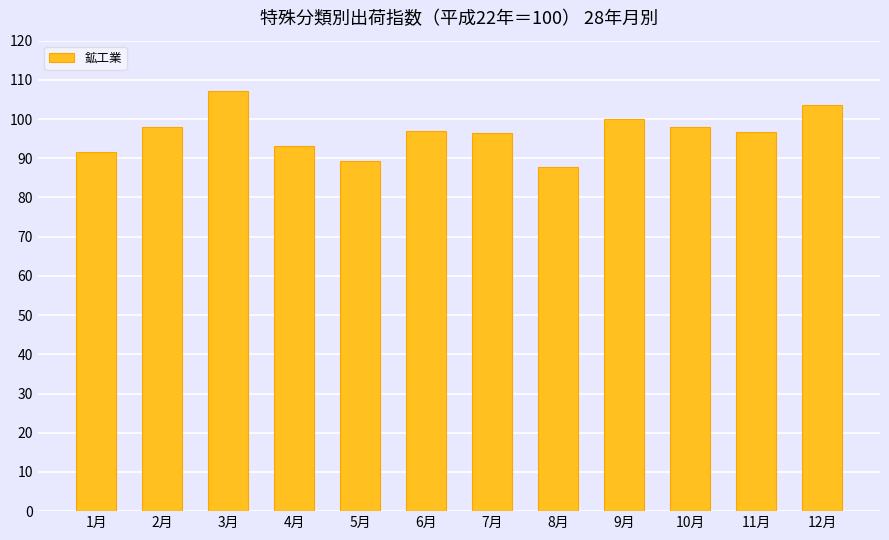

True or false: the data shows 155.4 at 6月.

False